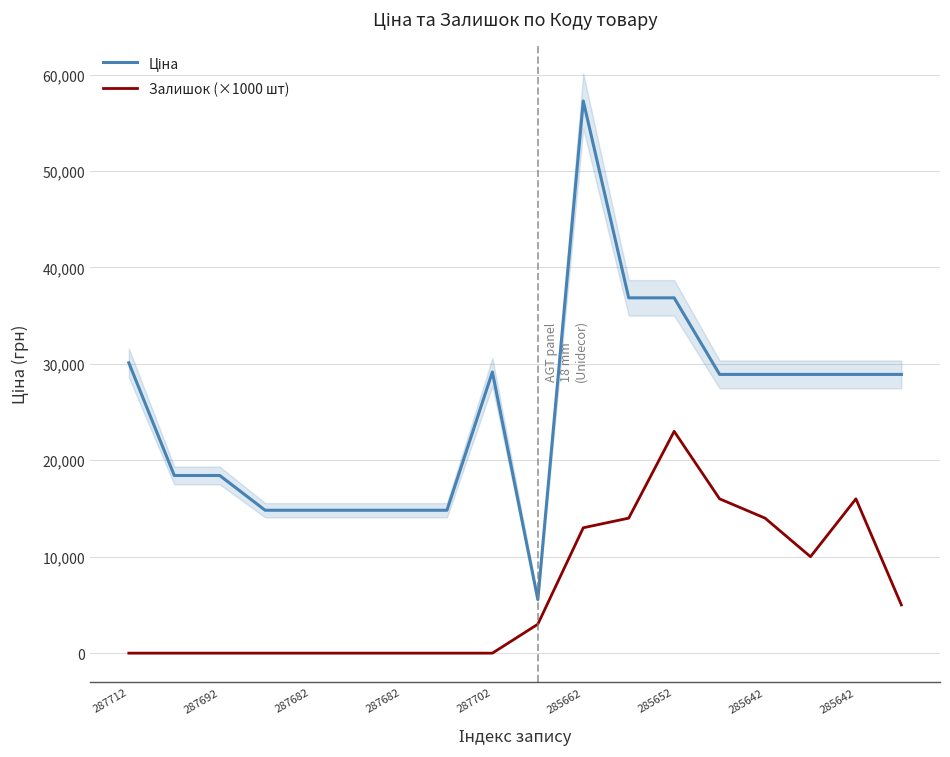

True or false: Ціна and Залишок (×1000 шт) cross at least once.

False